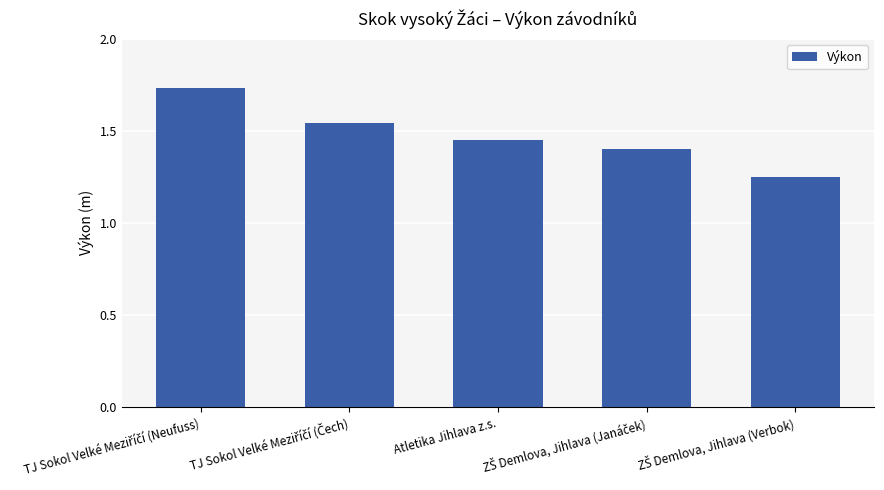

Count the values in the range 1 to 2.

5